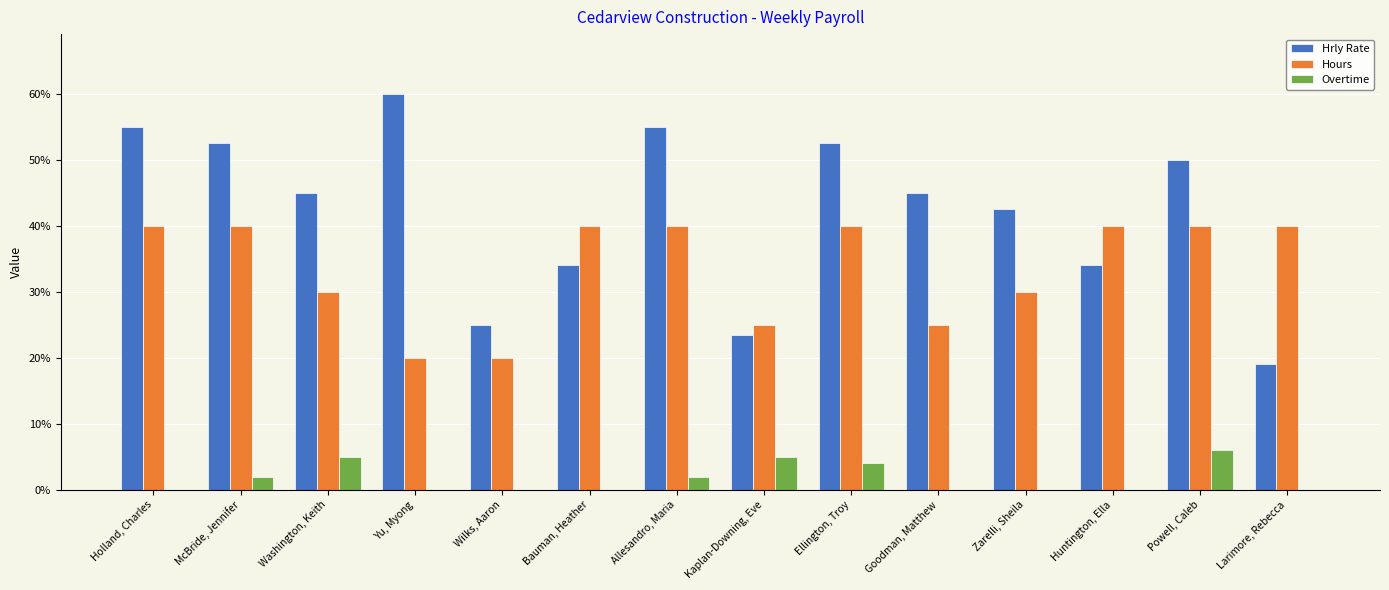

The Hours series shows 8.8 at Yu, Myong. True or false?

False